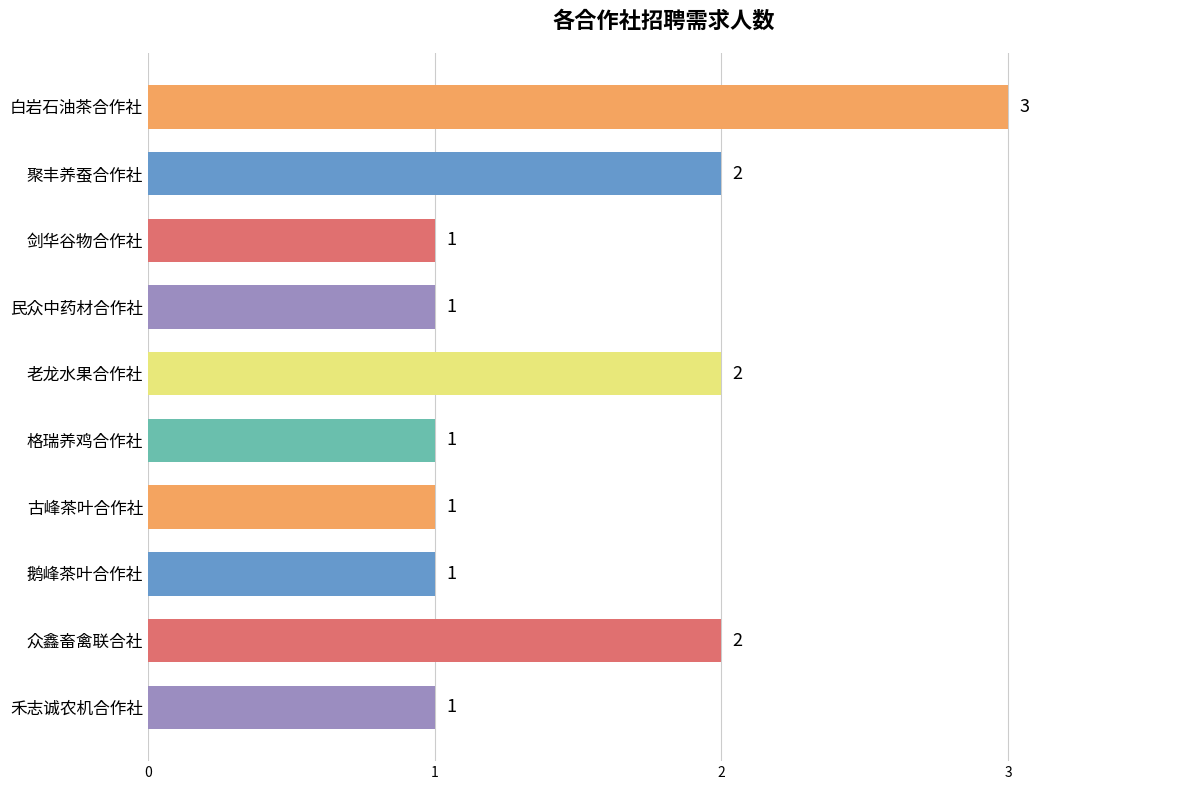

Count the values in the range 1 to 2.

9